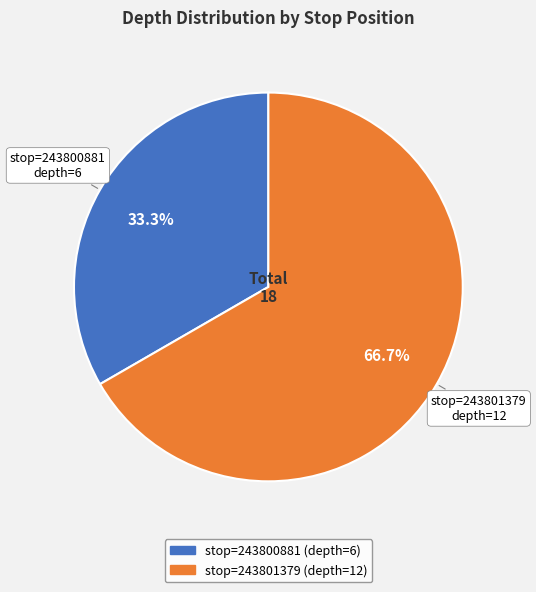

Is there a majority slice in this chart?

Yes